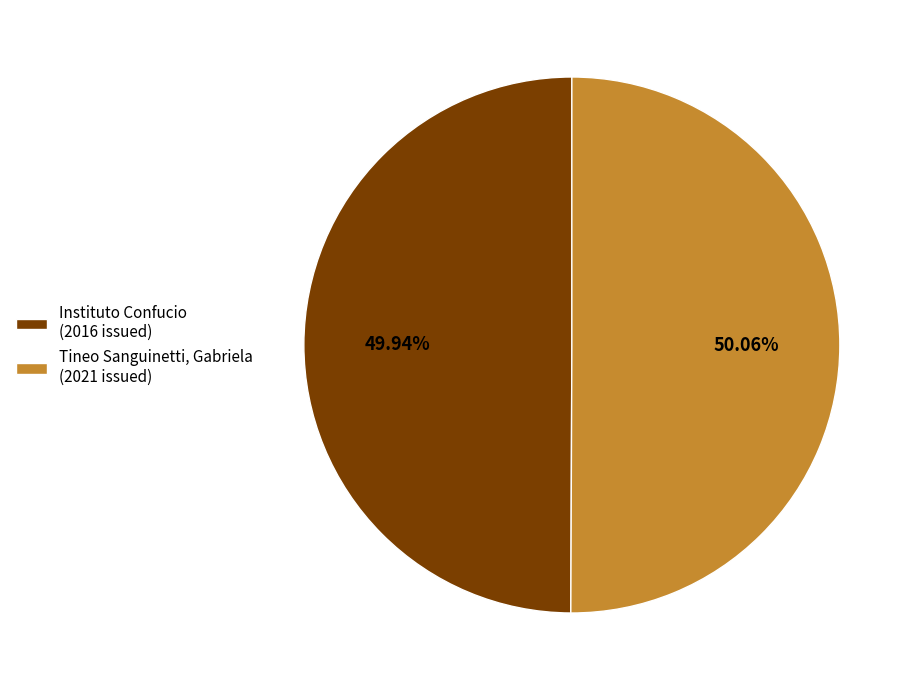

Combined, do Instituto Confucio (2016 issued) and Tineo Sanguinetti, Gabriela (2021 issued) account for over 50%?

Yes